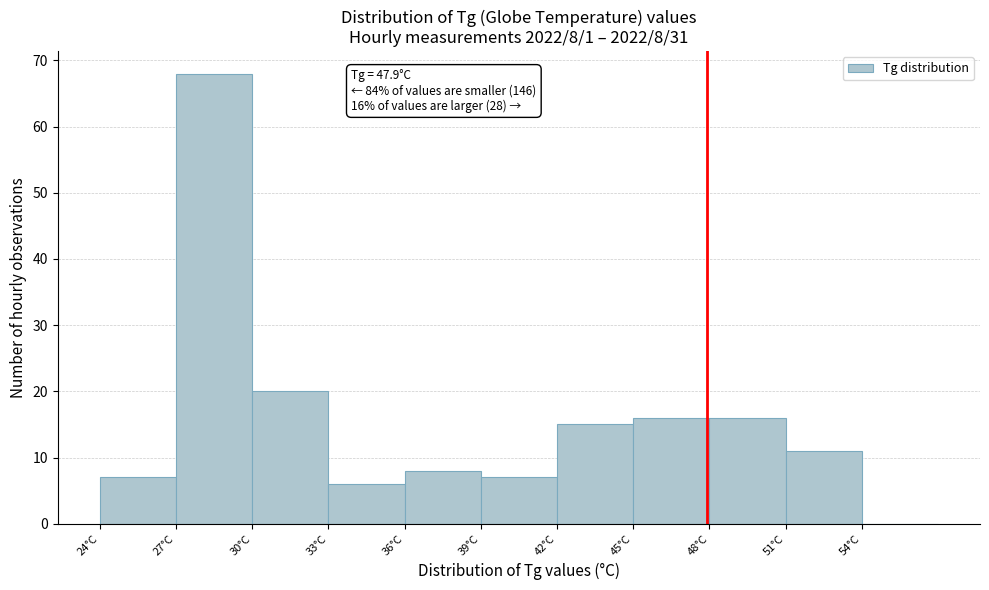

Which range on the x-axis has the tallest bar?

27 to 30